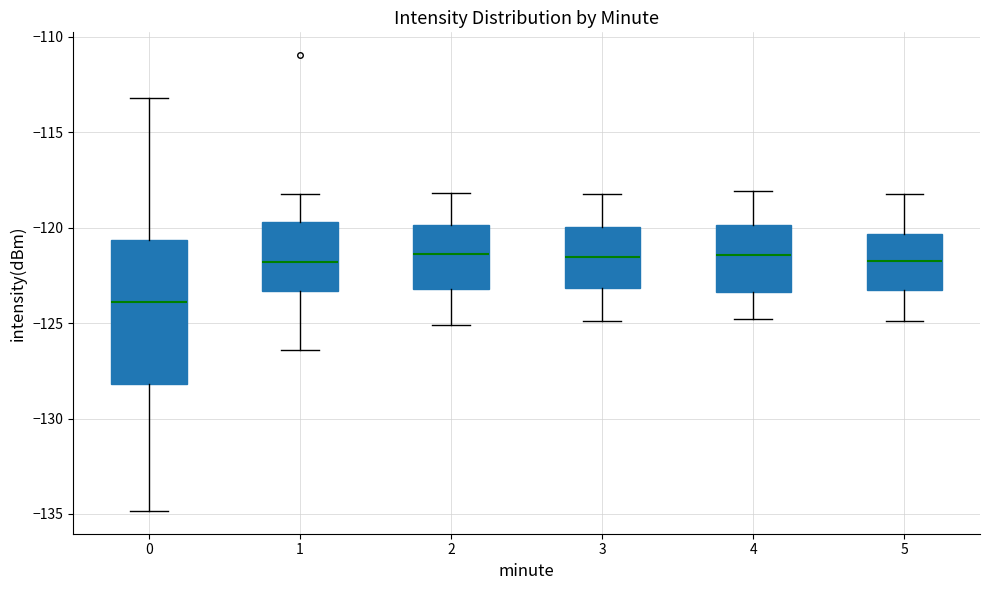

Reading left to right, read every box against the y-axis: the position of its median line, the range the box covers, and the ends of its whiskers. The values are not printed on the chart, so give them approximately, as read against the axis.

0: median -124.0, box -128.0 to -120.5, whiskers -135.0 to -113.0
1: median -122.0, box -123.5 to -119.5, whiskers -126.5 to -118.0
2: median -121.5, box -123.0 to -120.0, whiskers -125.0 to -118.0
3: median -121.5, box -123.0 to -120.0, whiskers -125.0 to -118.0
4: median -121.5, box -123.5 to -120.0, whiskers -125.0 to -118.0
5: median -121.5, box -123.0 to -120.5, whiskers -125.0 to -118.0